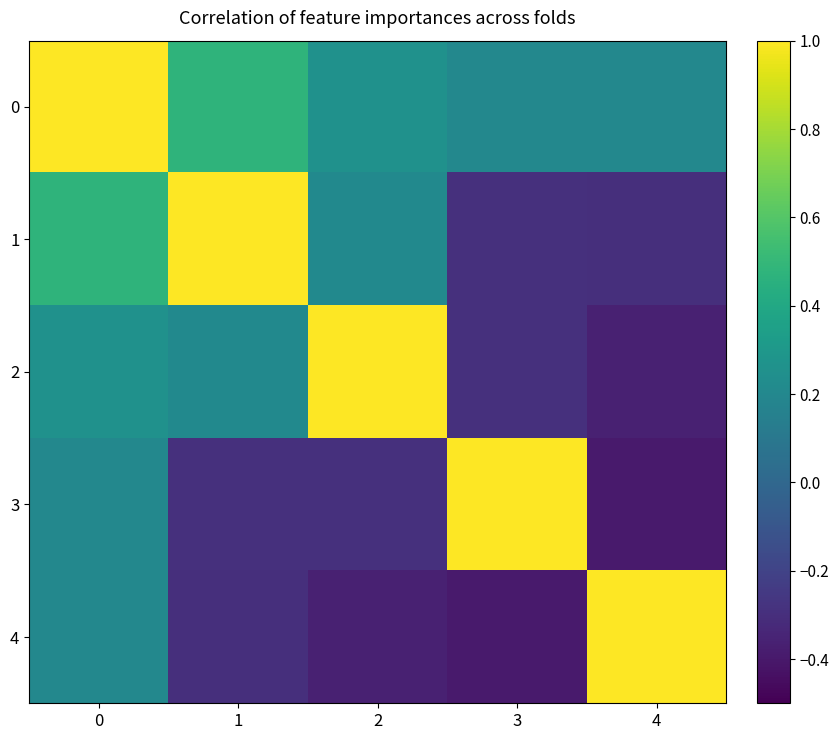

Rank the series by their maximum value, from highest to lowest.

0, 1, 2, 3, 4